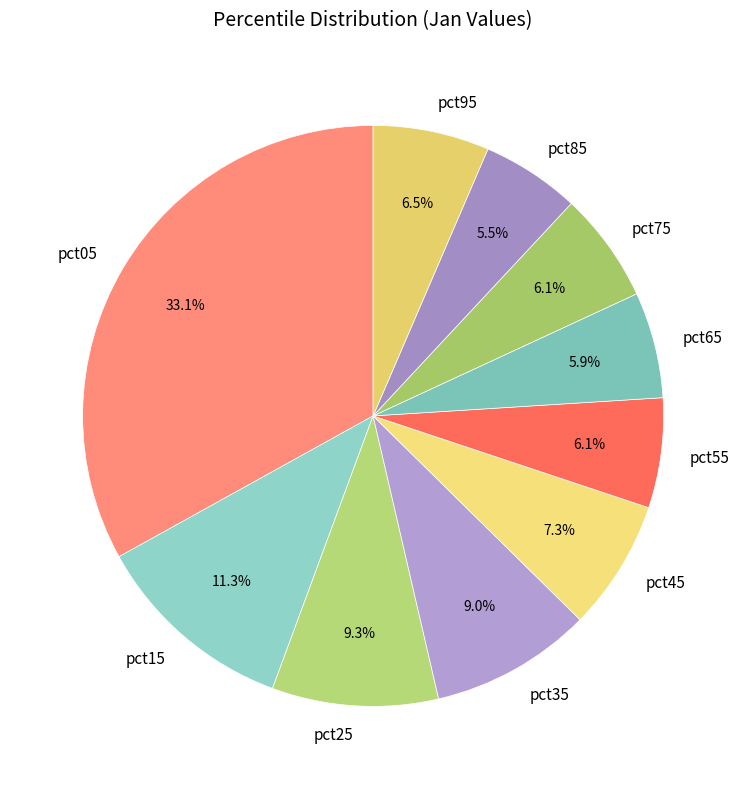

Which category has the biggest portion of the pie?

pct05